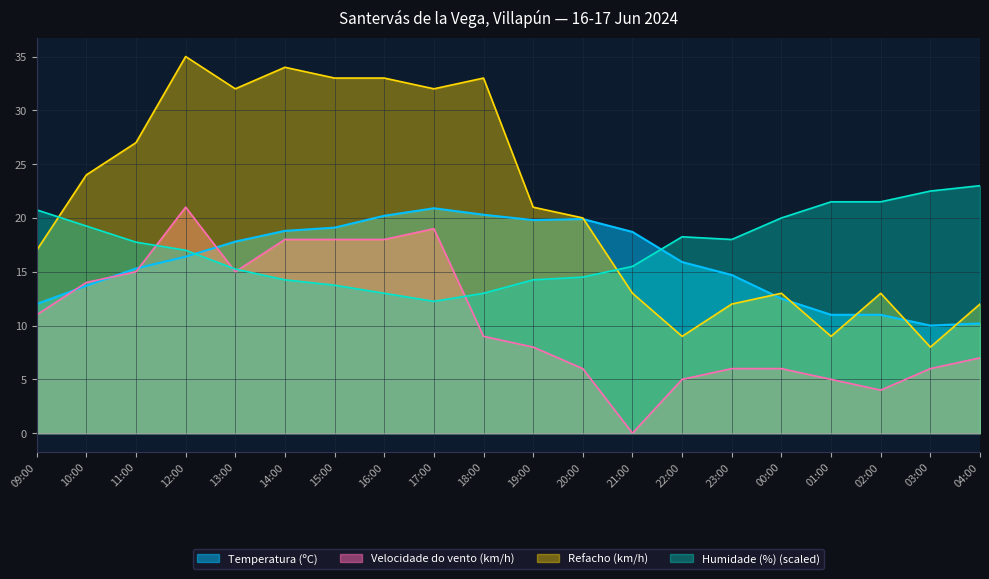

Which series has the widest spread of values?

Refacho (km/h)